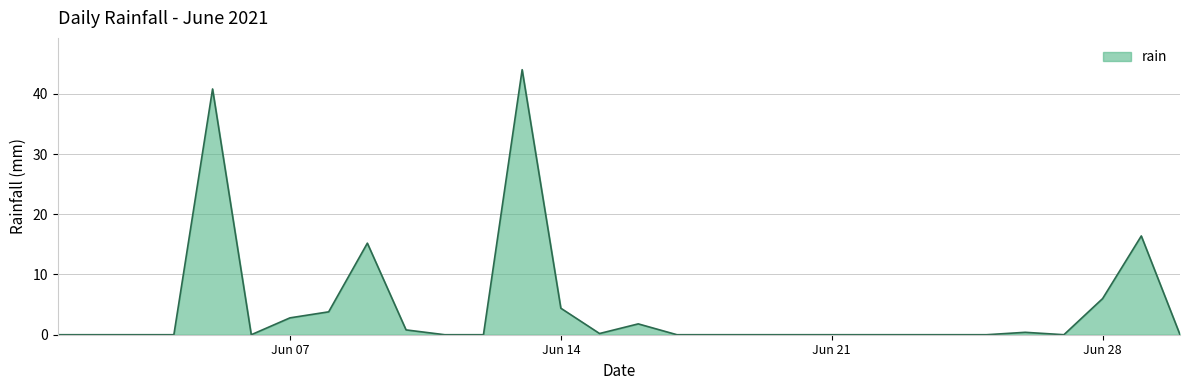

What is the difference between the maximum and minimum values?

44.0